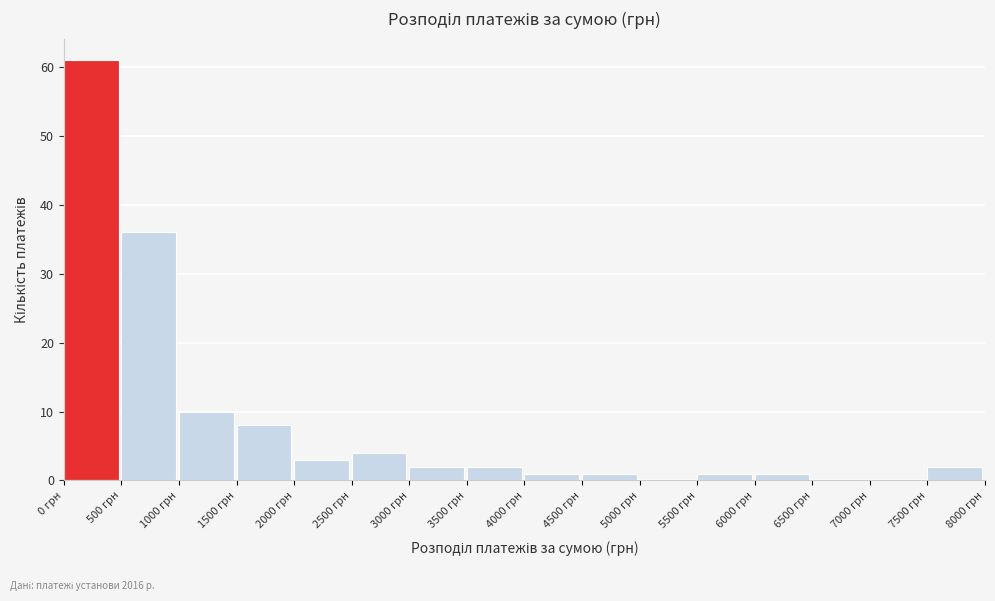

How tall is the bar that spans 6000 to 6500 on the x-axis? The values are not printed on the chart, so give them approximately, as read against the axis.

1